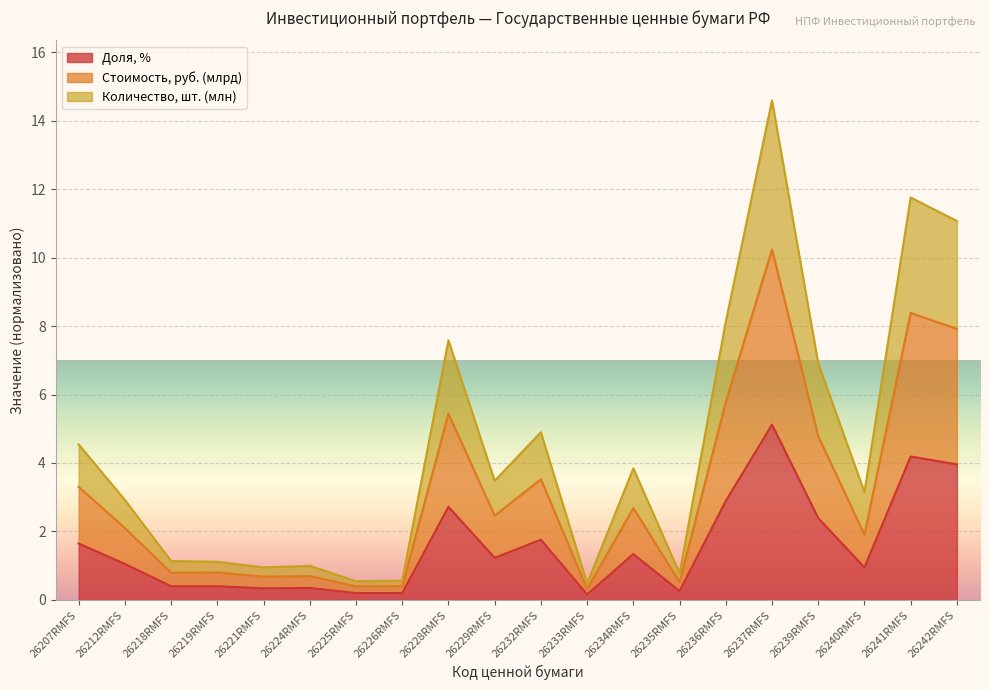

What position from the left is 26219RMFS?

4